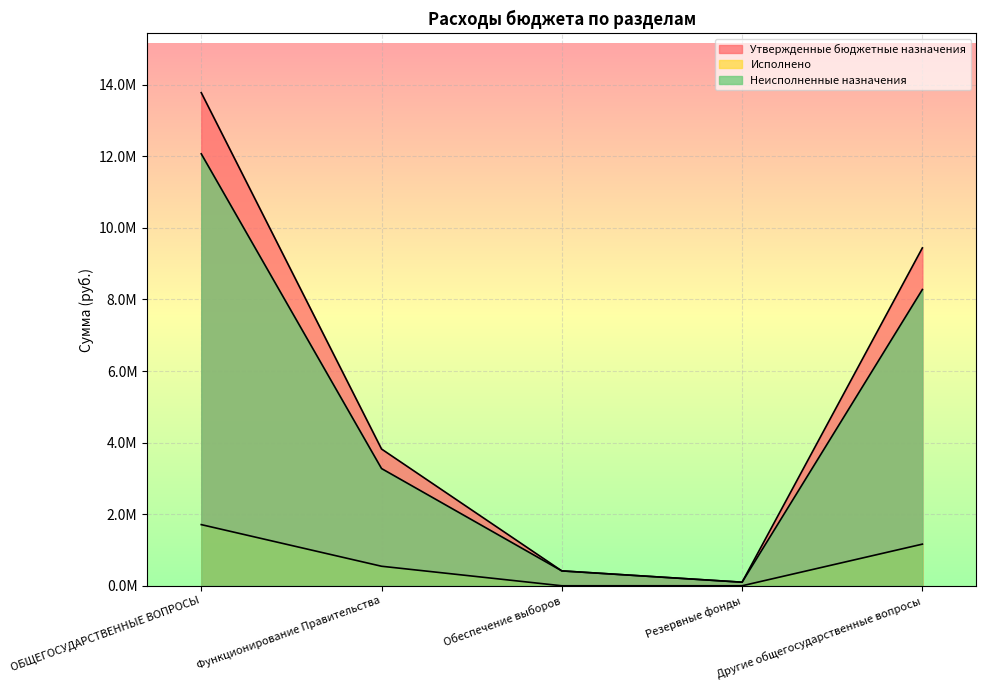

What is the label of the 5th point from the right?

ОБЩЕГОСУДАРСТВЕННЫЕ ВОПРОСЫ